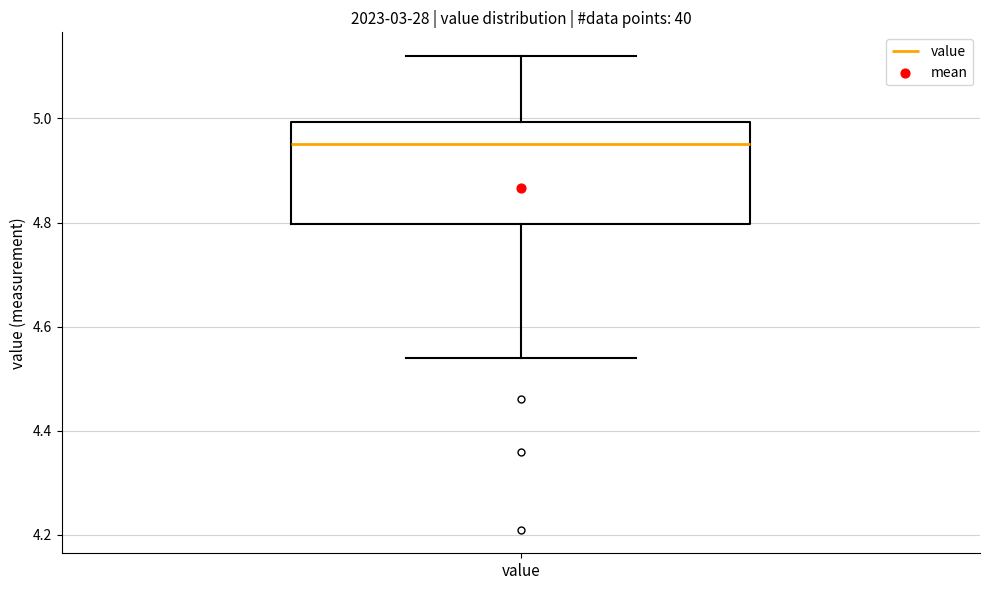

Read this box plot against the y-axis: the position of the median line, the range covered by the box, and the ends of both whiskers. The values are not printed on the chart, so give them approximately, as read against the axis.

median 4.96, box 4.80 to 5.00, whiskers 4.54 to 5.12